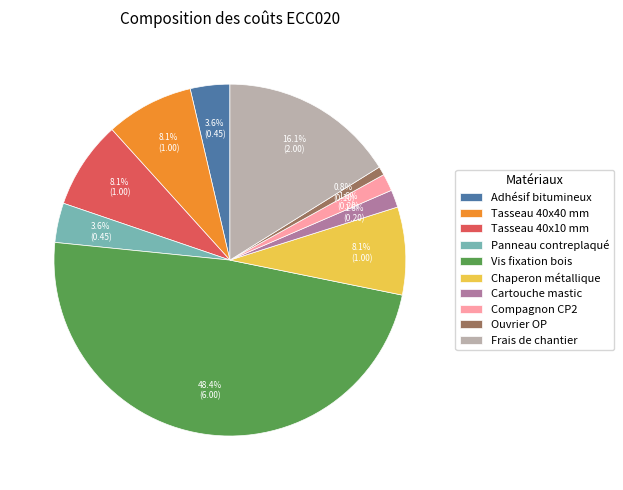

To the nearest percent, what is the average slice percentage?

10%